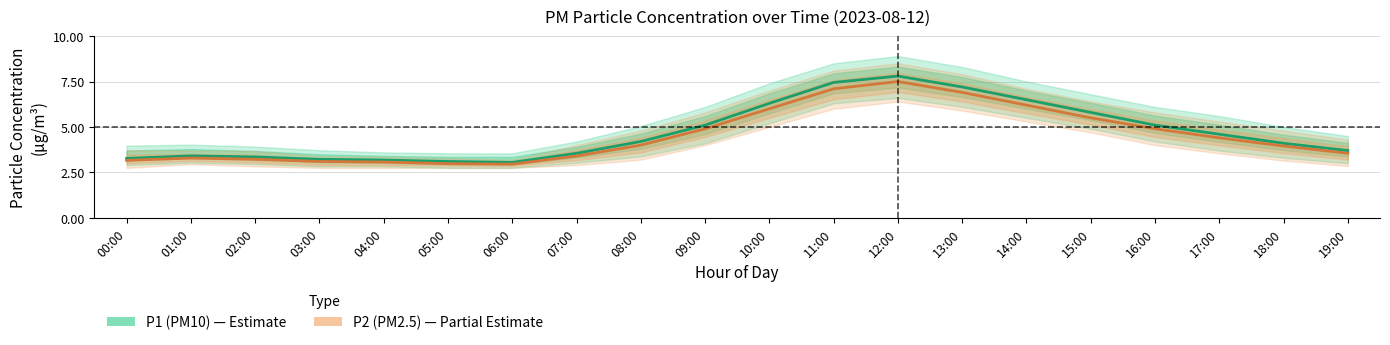

What is the value of the P2 (PM2.5) point at the 17th from the left?

4.9